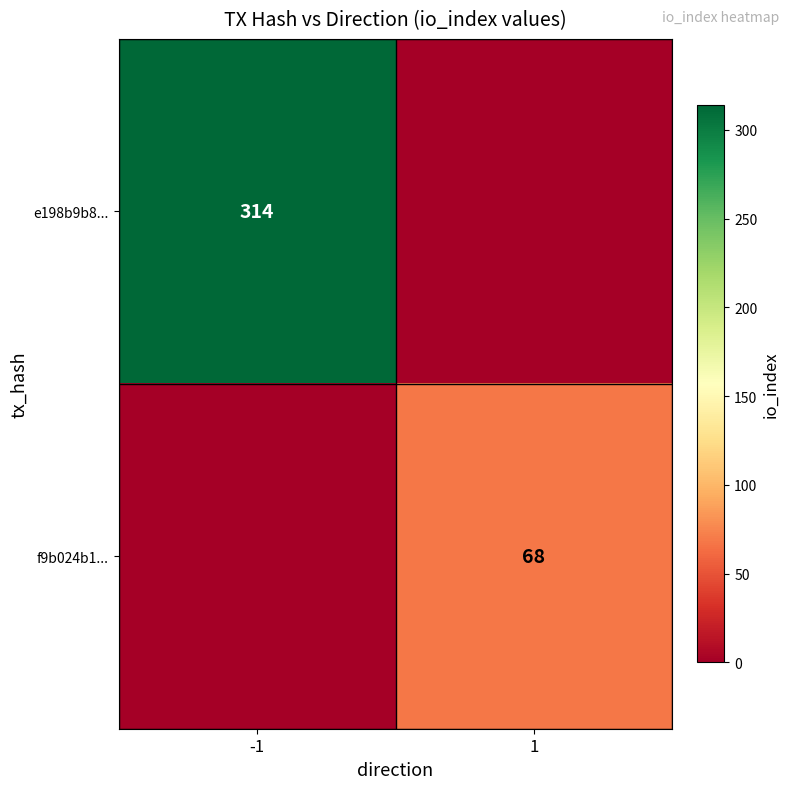

True or false: f9b024b1... has a value of 68 at 1.

True